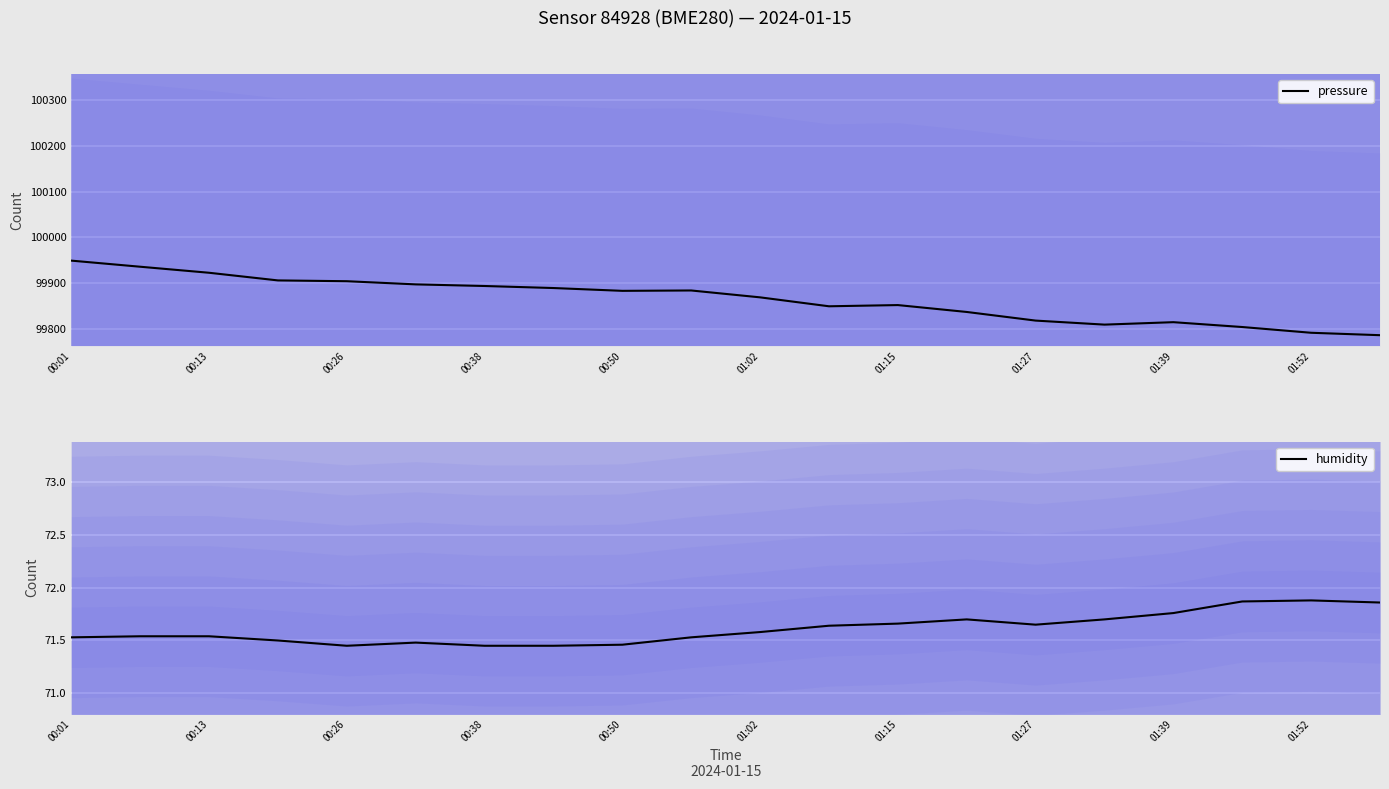

At which category does the chart reach its peak across all series?

00:01